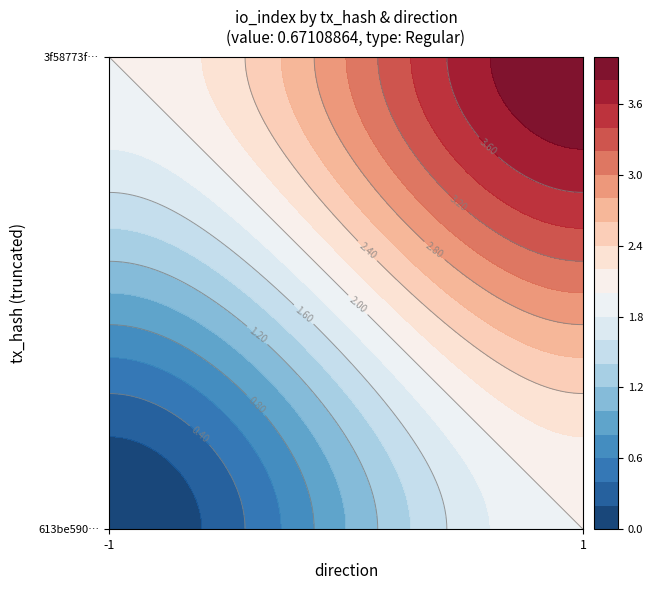

True or false: 3f58773f8344f28fde737b71c875639f687a92b has a value of 4 at io_index.

True